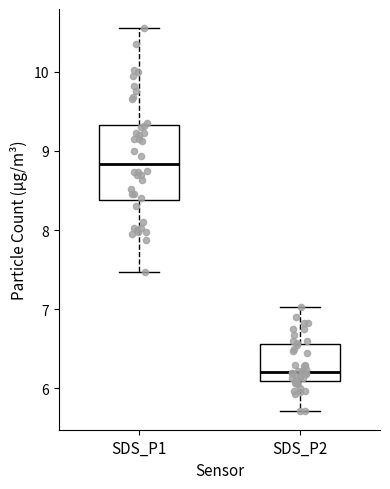

Reading left to right, read every box against the y-axis: the position of its median line, the range the box covers, and the ends of its whiskers. The values are not printed on the chart, so give them approximately, as read against the axis.

SDS_P1: median 8.8, box 8.4 to 9.3, whiskers 7.5 to 10.6
SDS_P2: median 6.2, box 6.1 to 6.6, whiskers 5.7 to 7.0